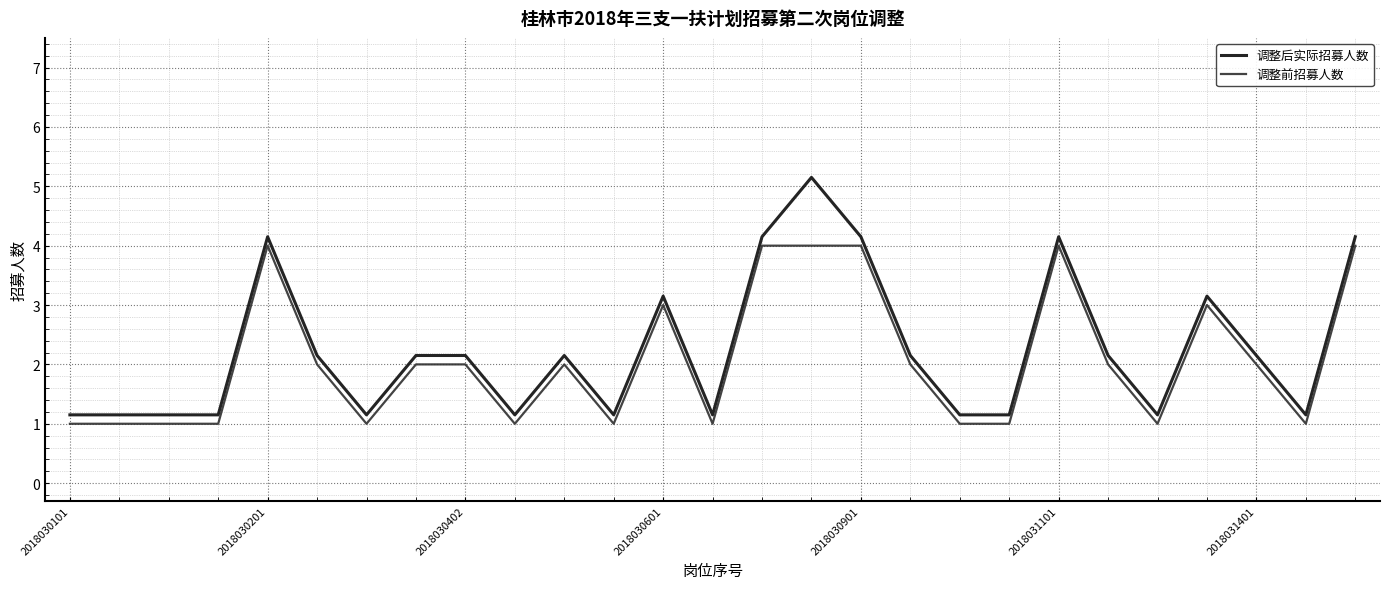

What are all the series names shown in the legend?

调整后实际招募人数, 调整前招募人数